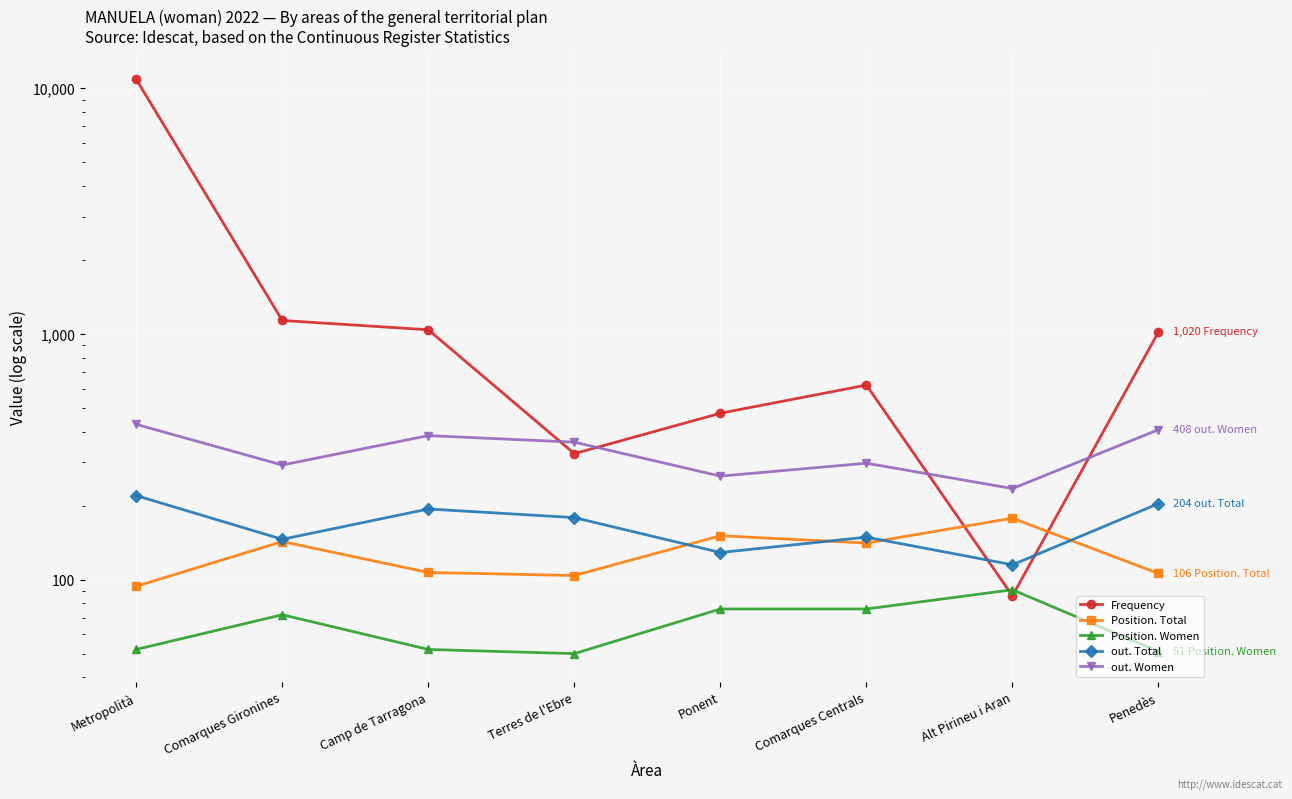

Between Comarques Centrals and Penedès, which series saw the biggest shift?

Frequency